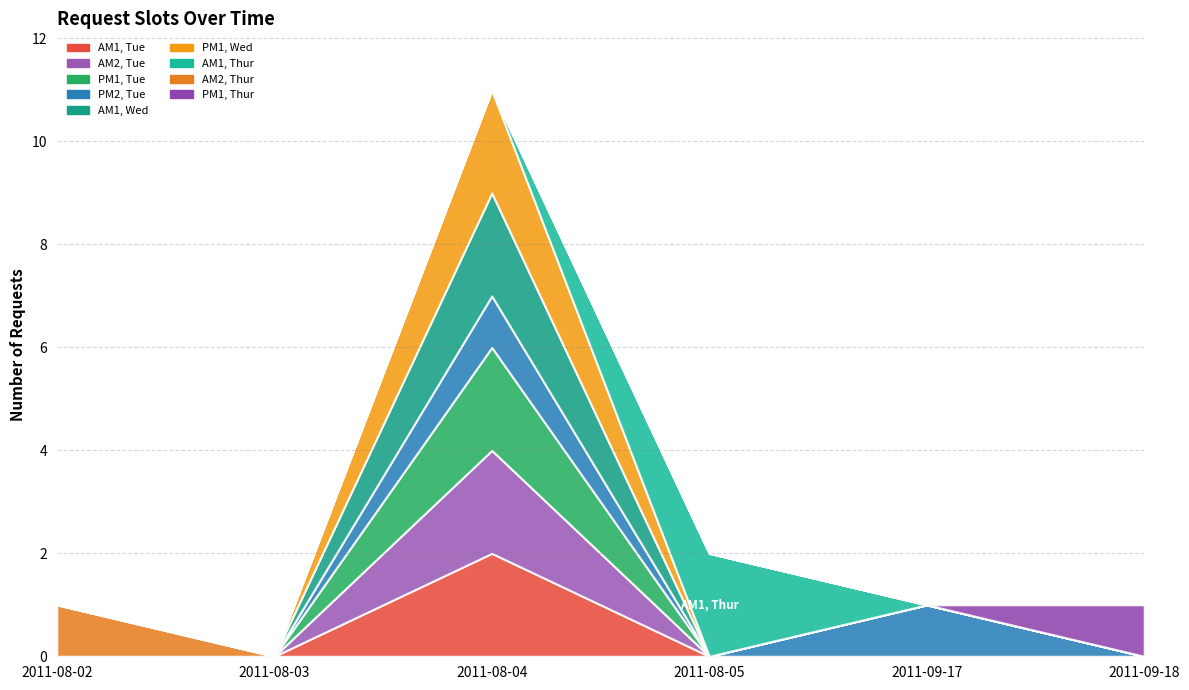

What is the total value across all series at 2011-08-04?

52